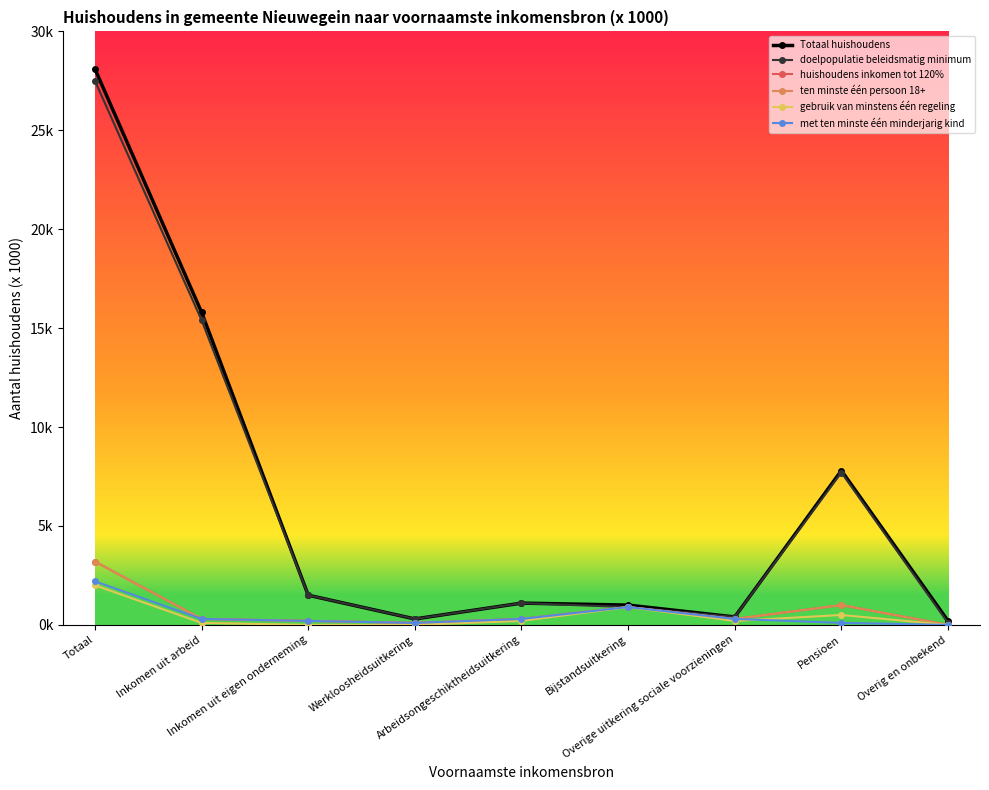

Is this an area chart (filled region under the line)?

No